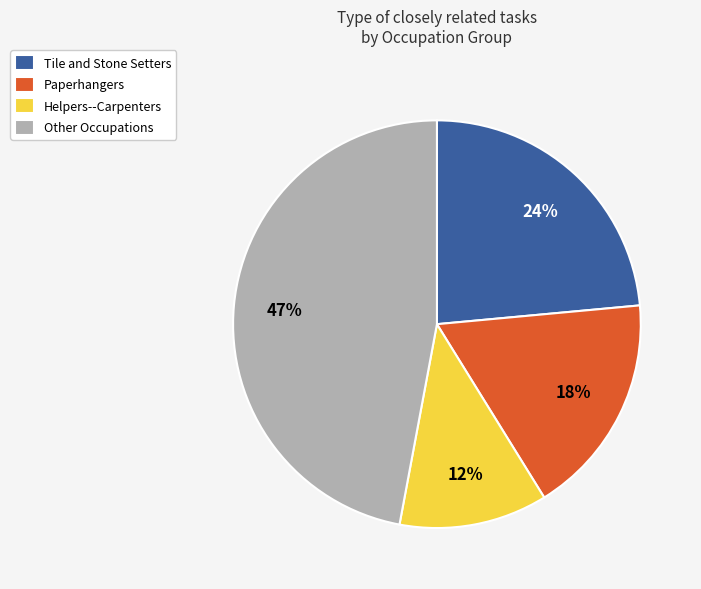

To the nearest percent, what percentage of the pie is Helpers--Carpenters?

12%